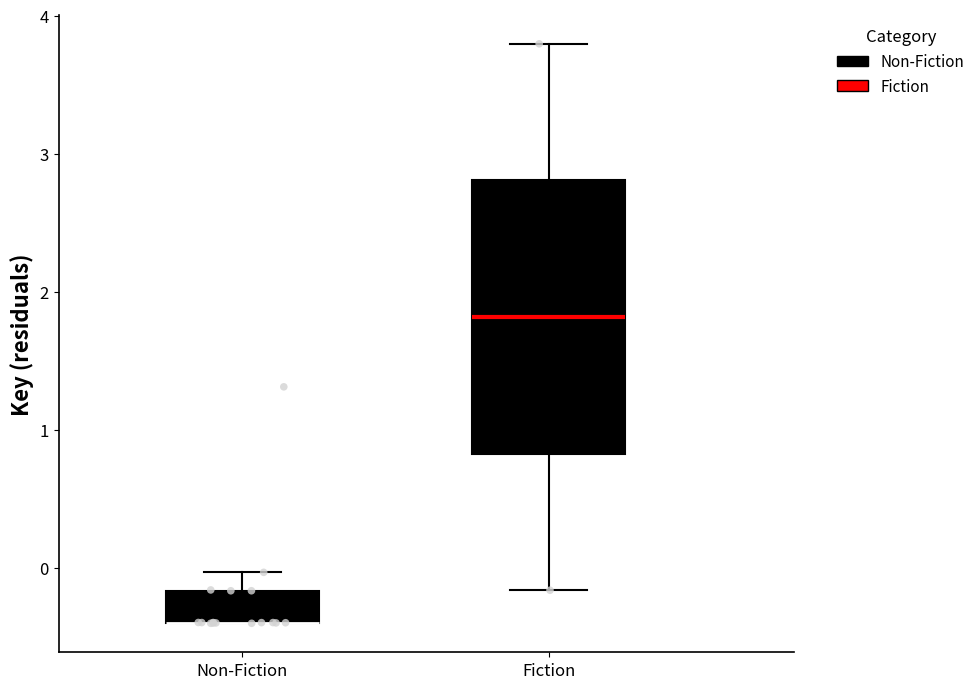

Reading left to right, transcribe this box plot: for each box, give where its median line is, the range the box spans, and where its two whiskers end, as read against the y-axis. The values are not printed on the chart, so give them approximately, as read against the axis.

Non-Fiction: median -0.4 (drawn on the box's lower edge), box -0.4 to -0.2, whiskers -0.4 to 0.0
Fiction: median 1.8, box 0.8 to 2.8, whiskers -0.2 to 3.8